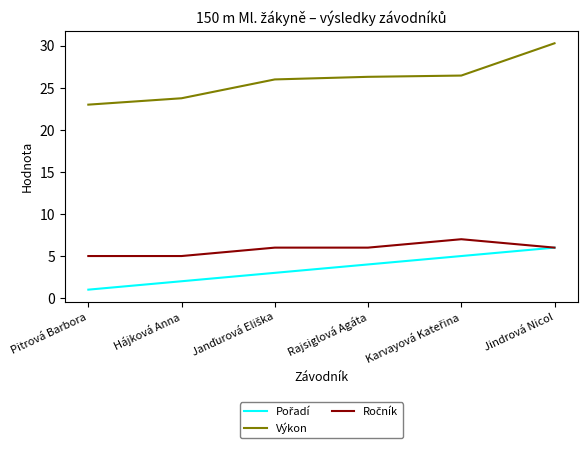

What position from the right is Rajsiglová Agáta?

3